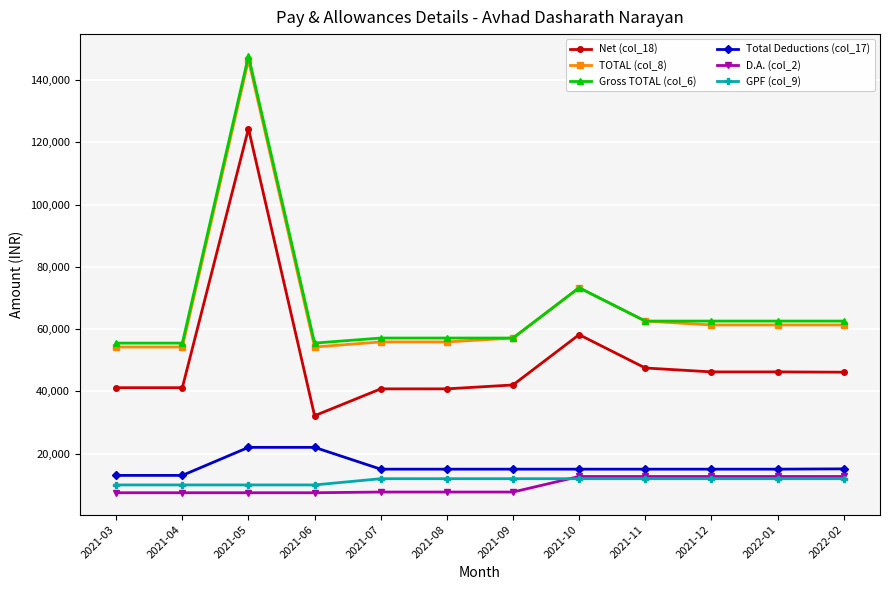

What is the difference between the maximum and minimum values in the Net (col_18) series?

92167